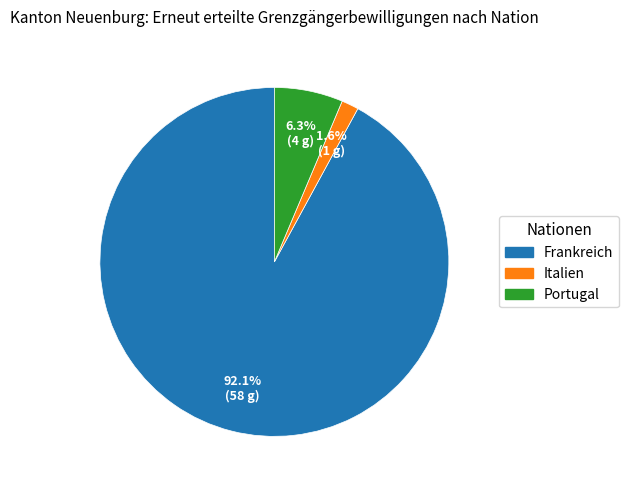

What percentage is the Portugal slice, to the nearest percent?

6%